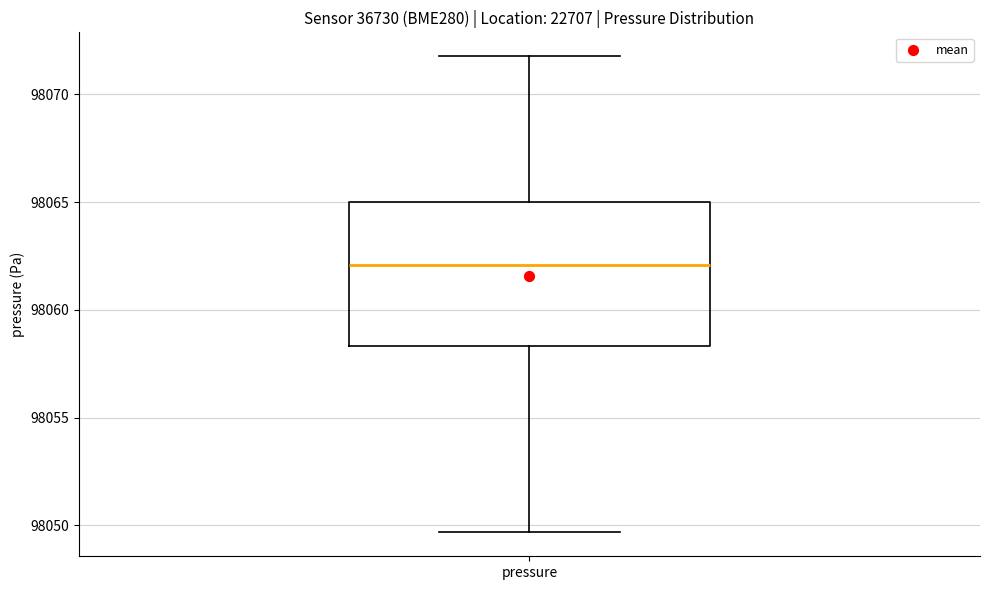

Transcribe this box plot: give where the median line is, the range the box spans, and where the two whiskers end, as read against the y-axis. The values are not printed on the chart, so give them approximately, as read against the axis.

median 98062.0, box 98058.5 to 98065.0, whiskers 98049.5 to 98072.0